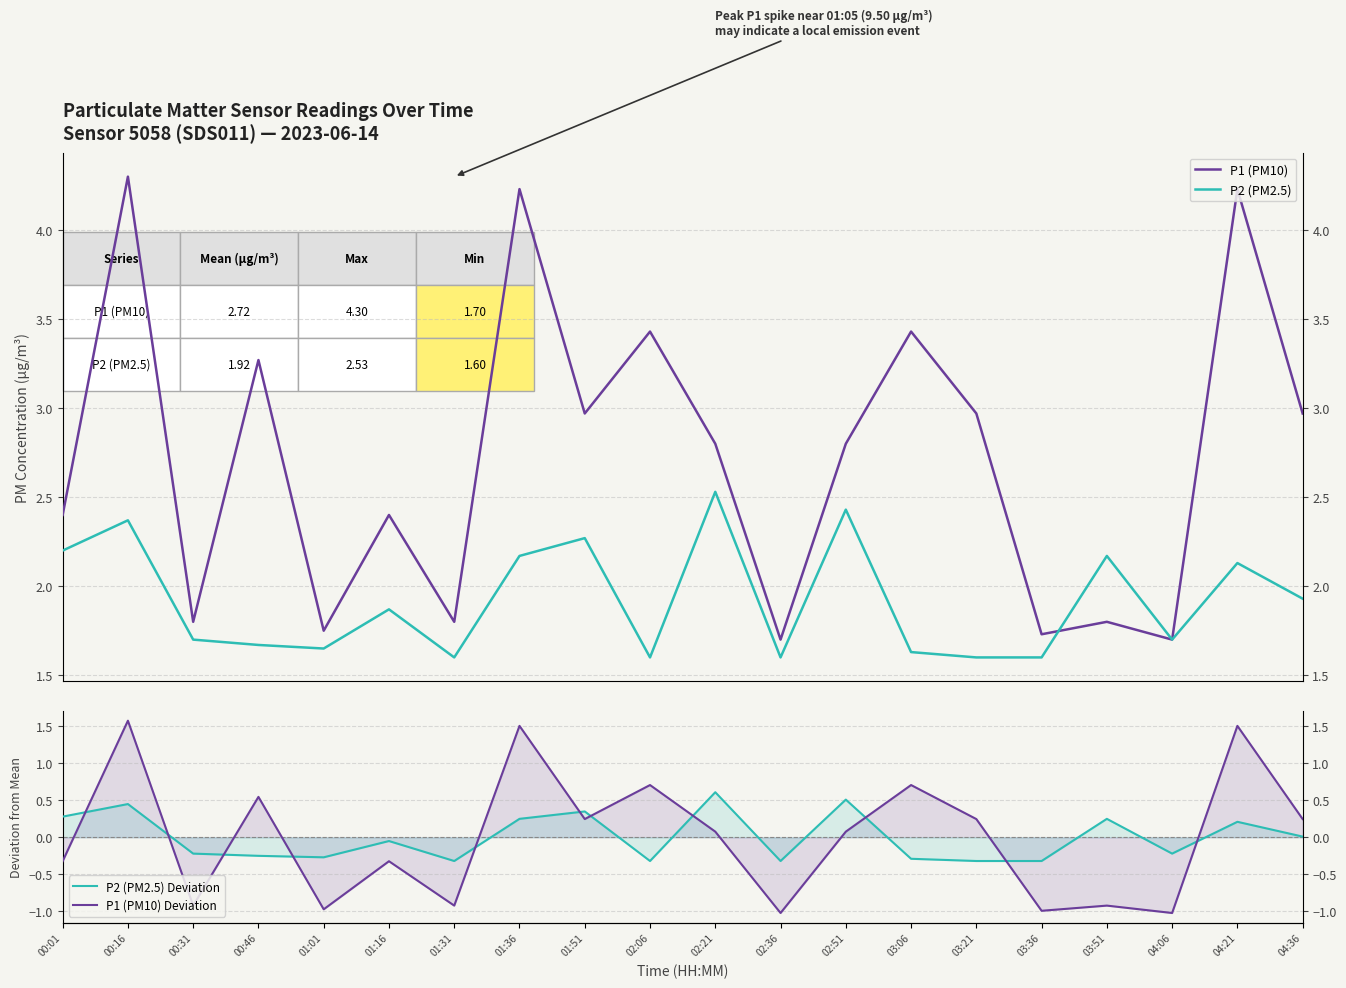

Which series has the largest total across all categories?

P1 (PM10)